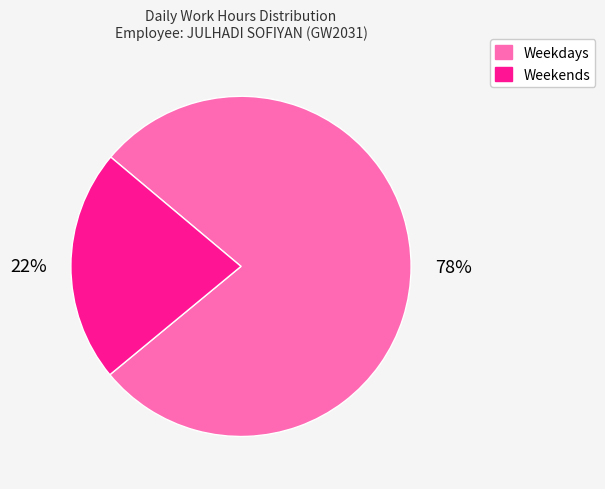

To the nearest percent, what is the average slice percentage?

50%